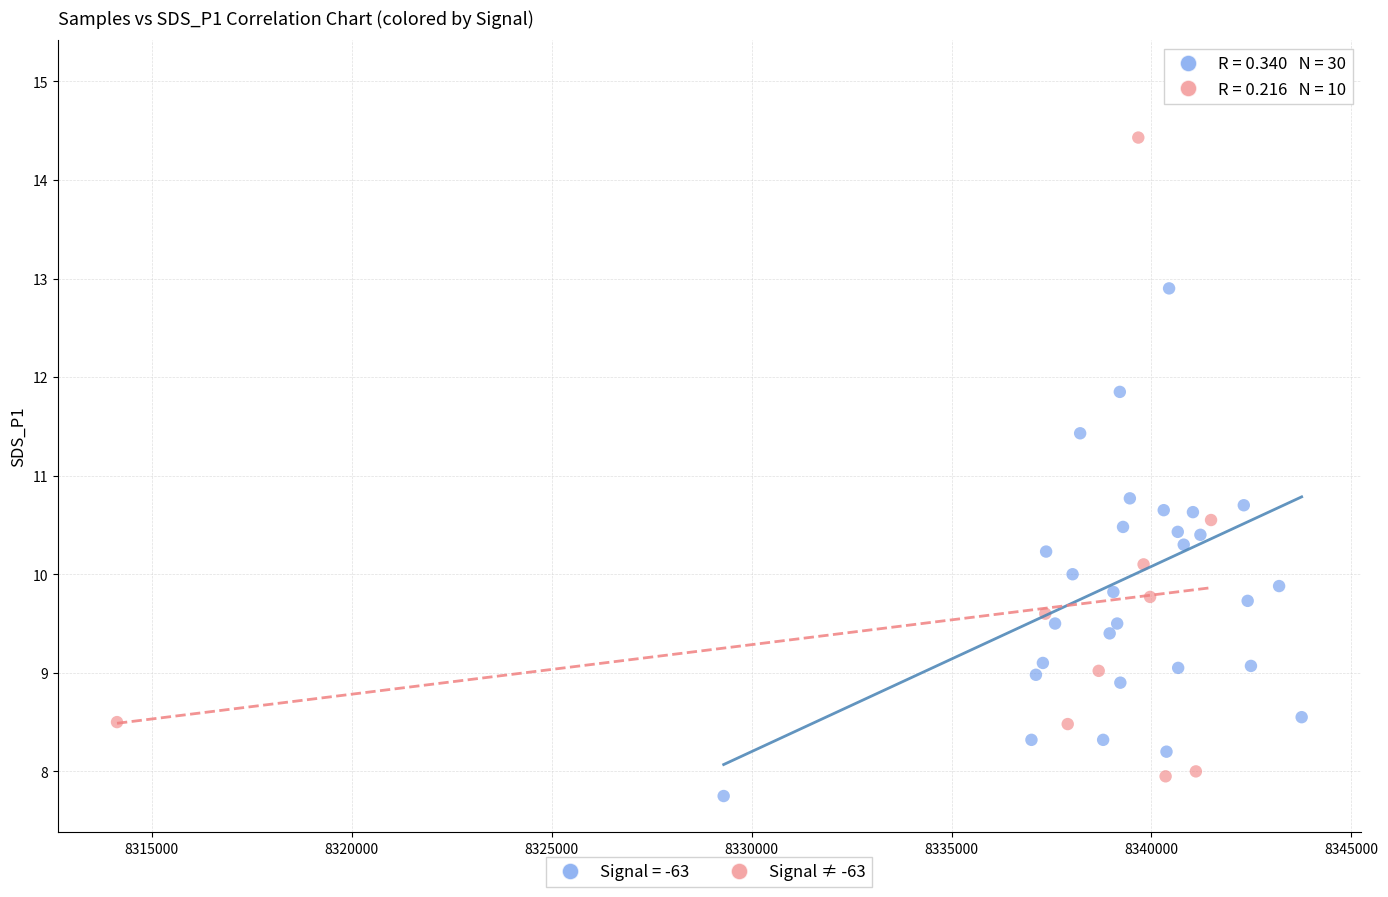

Which series has the largest Y range (max minus min)?

Signal = -63